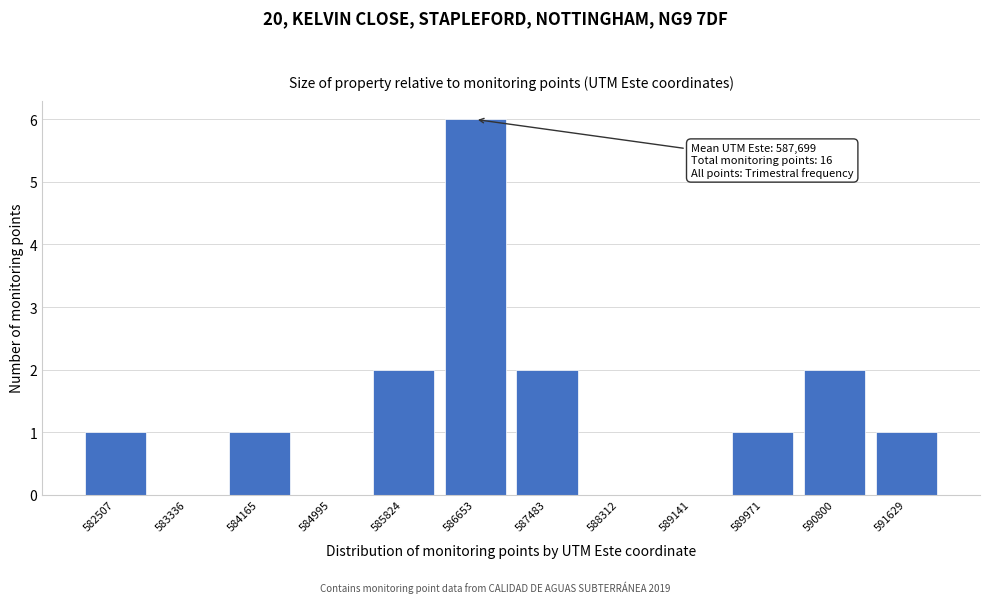

Reading left to right, what are all the values shown in this chart?

582507=1	583336=0	584165=1	584995=0	585824=2	586653=6	587483=2	588312=0	589141=0	589971=1	590800=2	591629=1